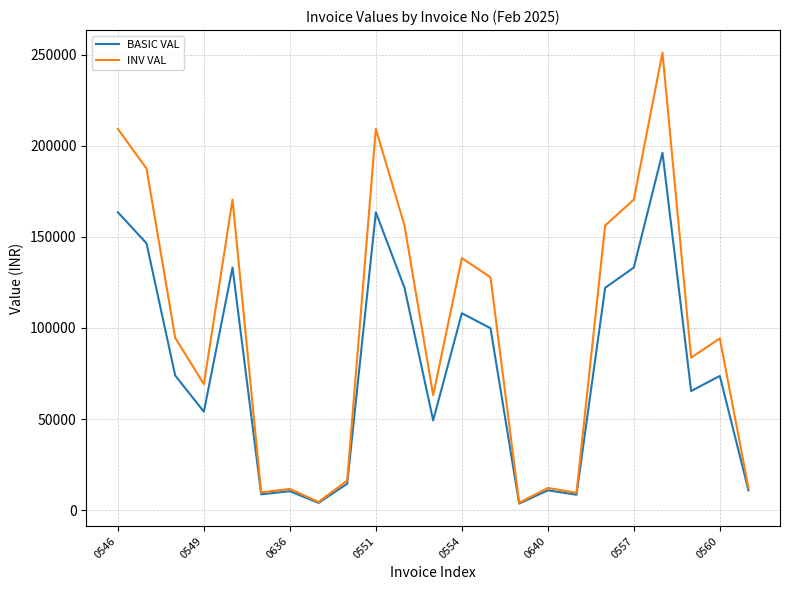

What is the maximum value shown in the chart?

251151.4